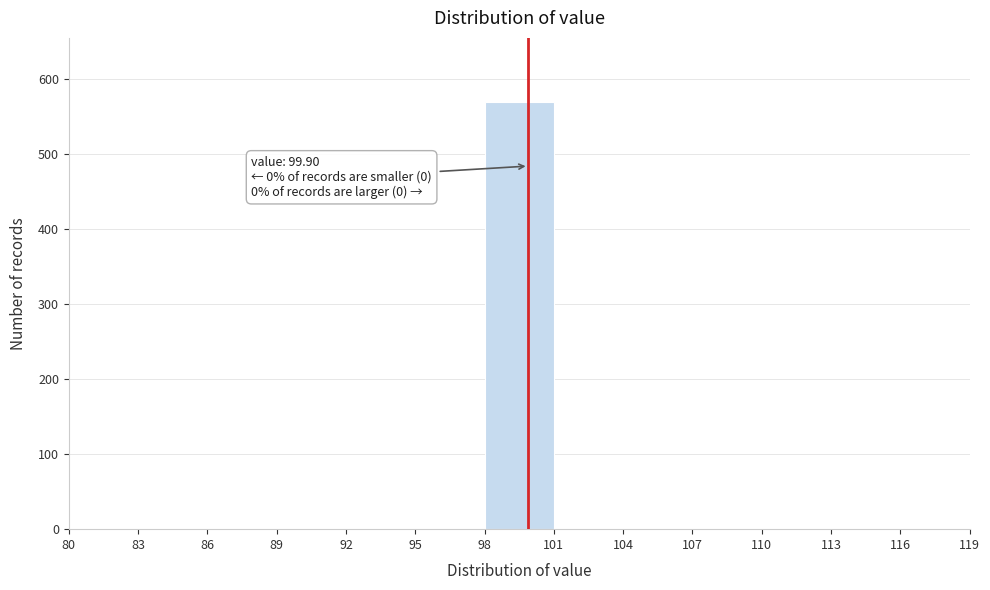

Which range on the x-axis has the tallest bar?

98 to 101